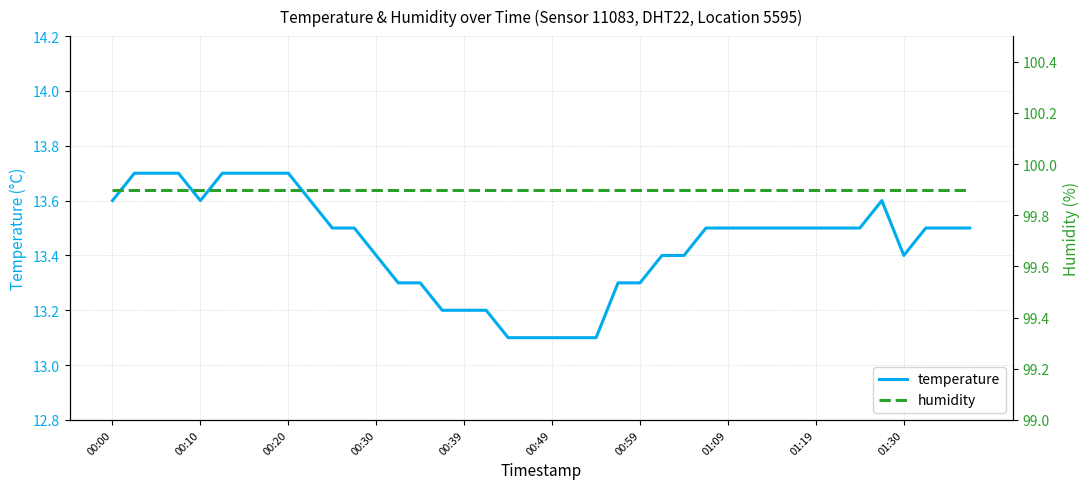

Reading left to right, what are all the values shown in this chart?

temperature: 13.6	13.7	13.7	13.7	13.6	13.7	13.7	13.7	13.7	13.6	13.5	13.5	13.4	13.3	13.3	13.2	13.2	13.2	13.1	13.1	13.1	13.1	13.1	13.3	13.3	13.4	13.4	13.5	13.5	13.5	13.5	13.5	13.5	13.5	13.5	13.6	13.4	13.5	13.5	13.5
humidity: 99.9	99.9	99.9	99.9	99.9	99.9	99.9	99.9	99.9	99.9	99.9	99.9	99.9	99.9	99.9	99.9	99.9	99.9	99.9	99.9	99.9	99.9	99.9	99.9	99.9	99.9	99.9	99.9	99.9	99.9	99.9	99.9	99.9	99.9	99.9	99.9	99.9	99.9	99.9	99.9